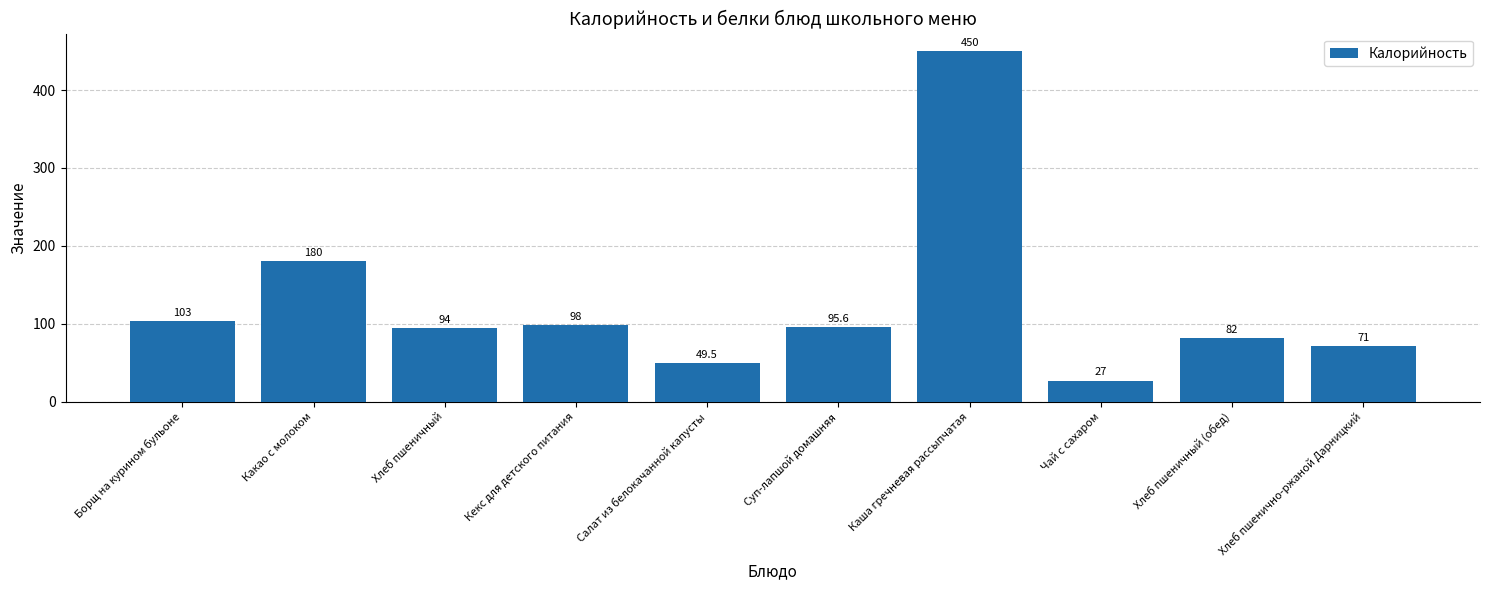

At which label is the value closest to 238?

Какао с молоком